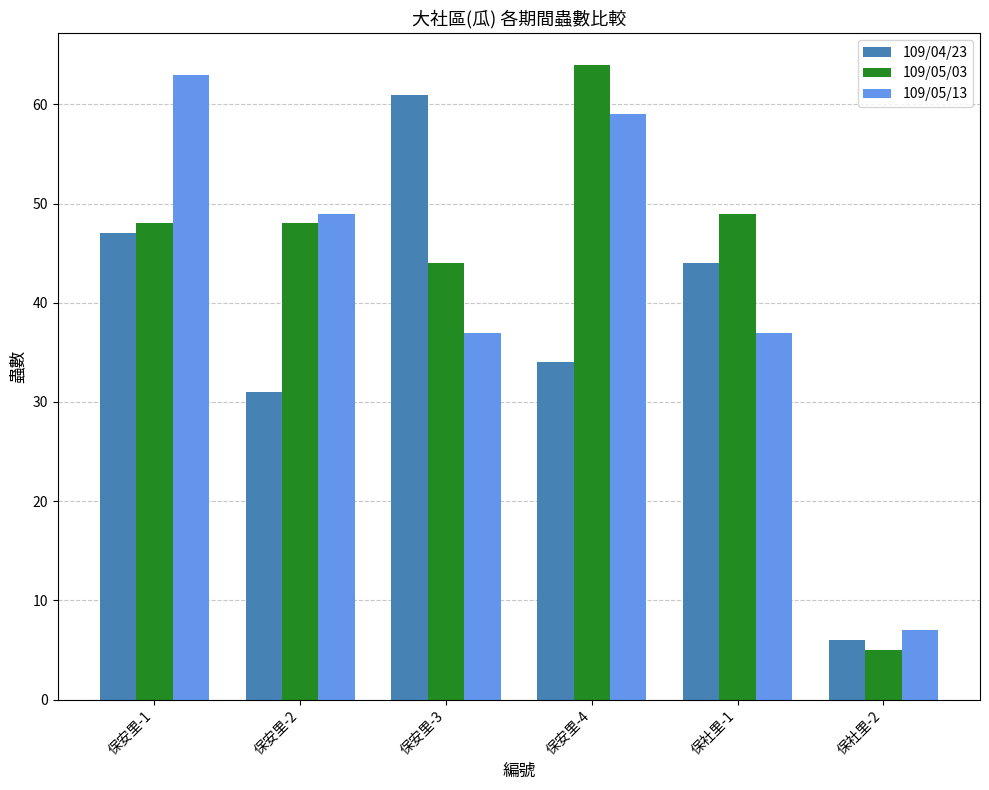

Which series has the largest total across all categories?

109/05/03